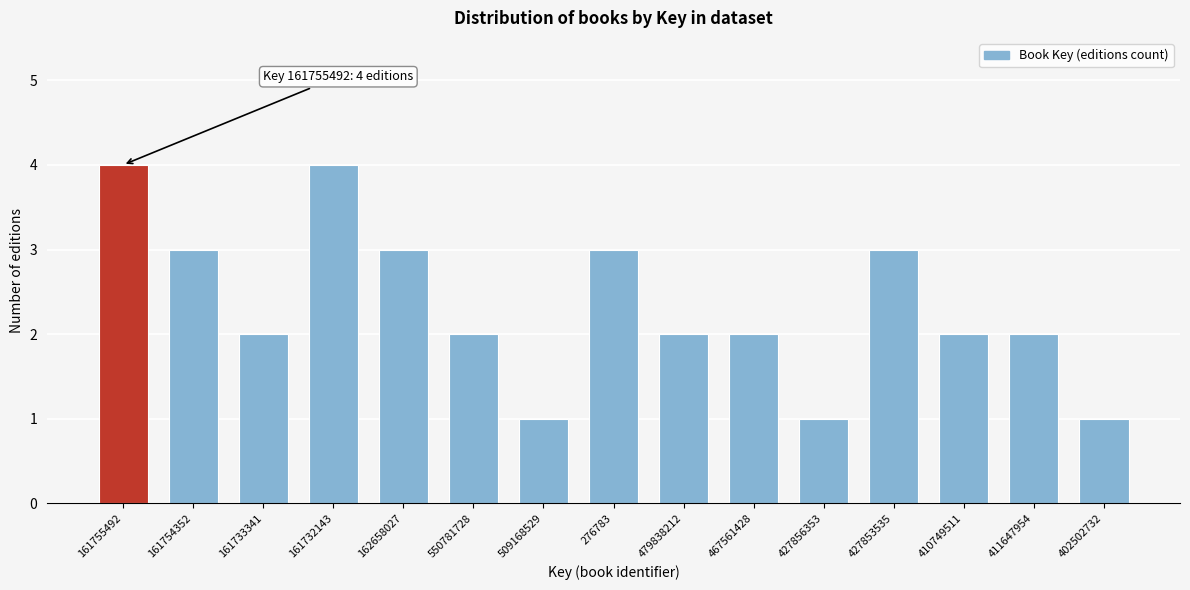

Reading right to left, what are all the values shown in this chart?

402502732=1	411647954=2	410749511=2	427853535=3	427856353=1	467561428=2	479838212=2	276783=3	509168529=1	550781728=2	162658027=3	161732143=4	161733341=2	161754352=3	161755492=4